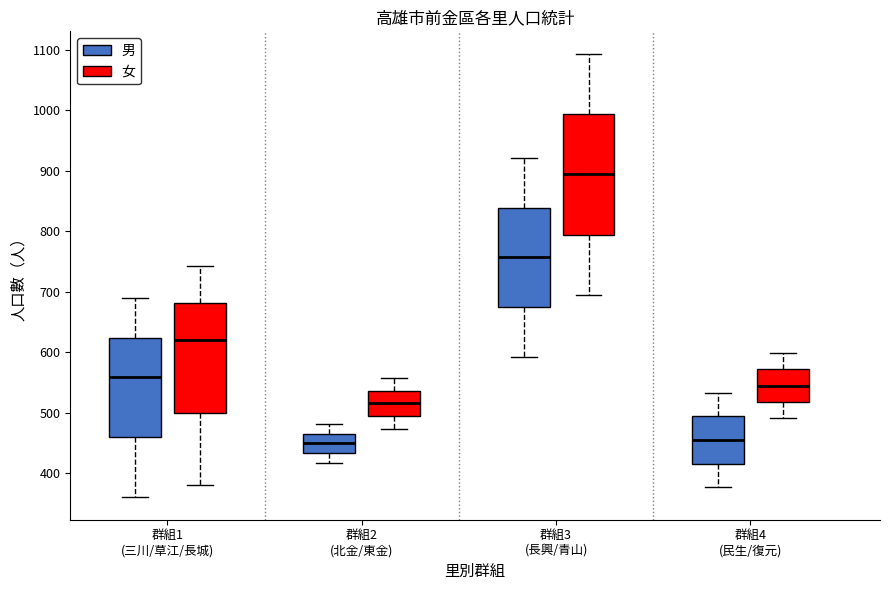

Which box's median line is the highest?

群組3 (長興/青山) (女)